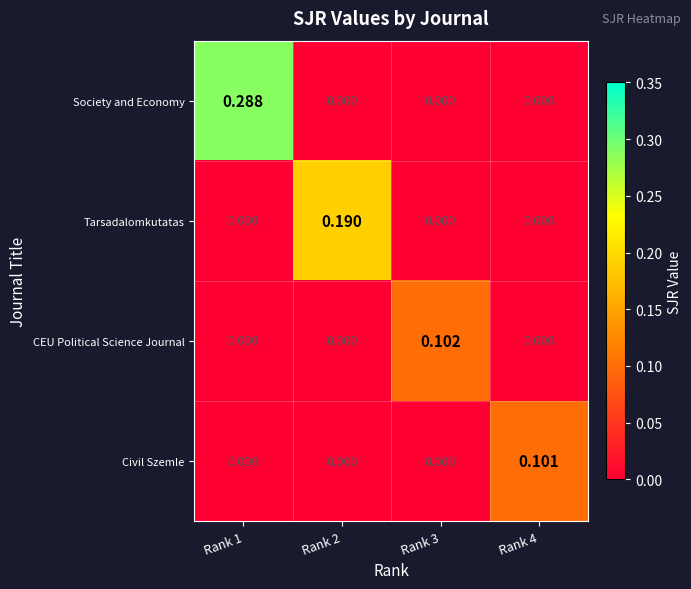

Between Rank 2 and Rank 4, which series saw the biggest shift?

Tarsadalomkutatas